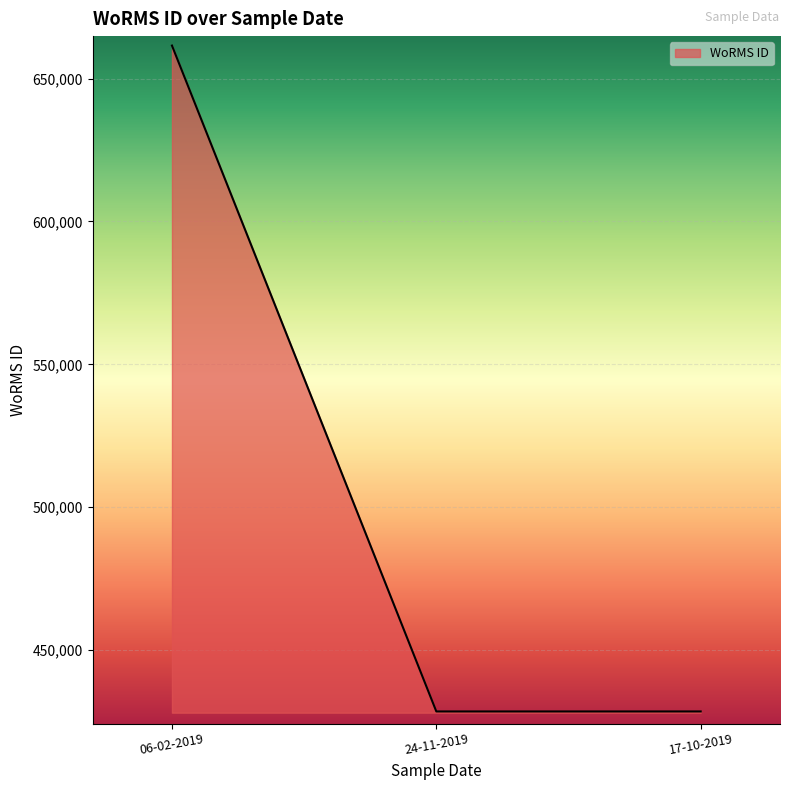

Is it true that the value at 06-02-2019 is 661559?

True